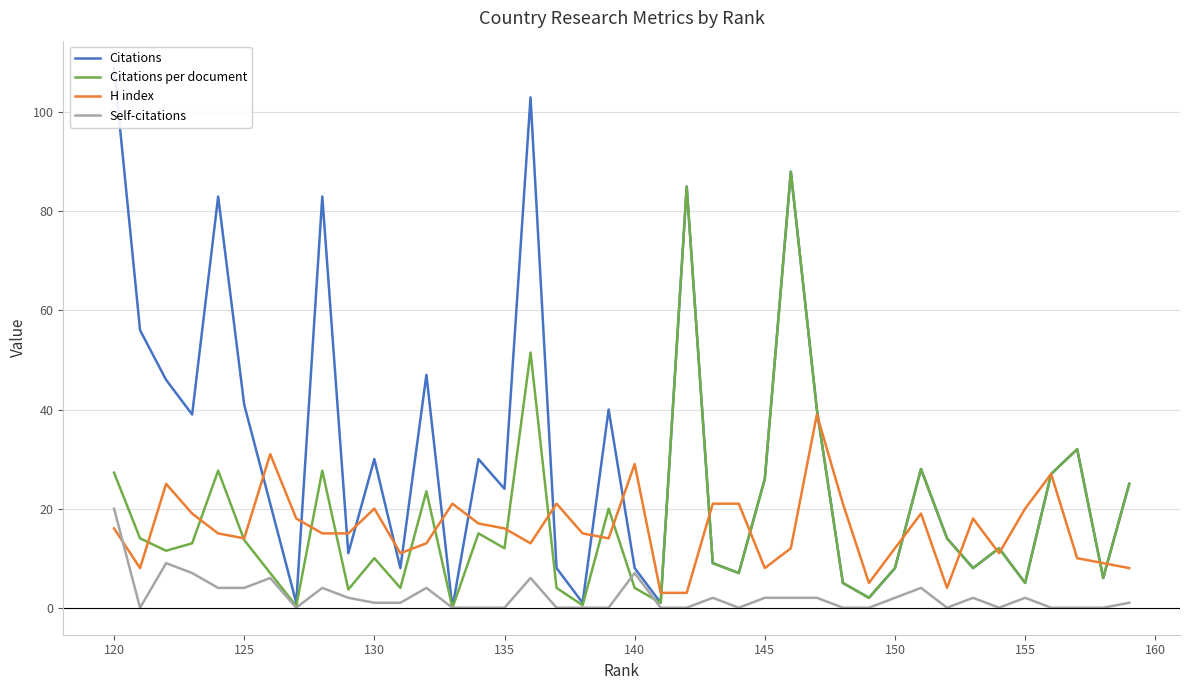

How many data points in H index are above 15?

19